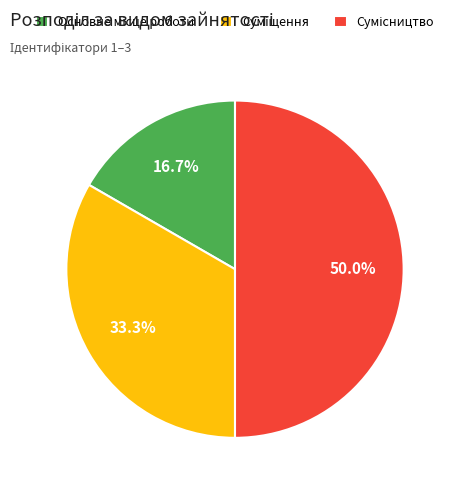

How many segments does this pie chart have?

3